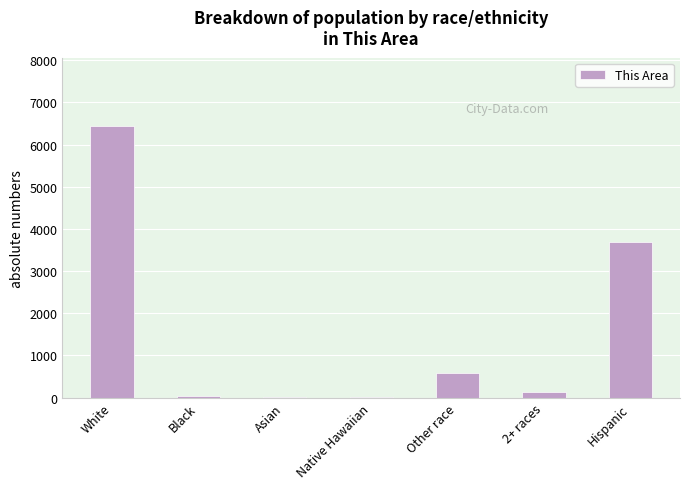

Between Asian and Hispanic, which is larger?

Hispanic